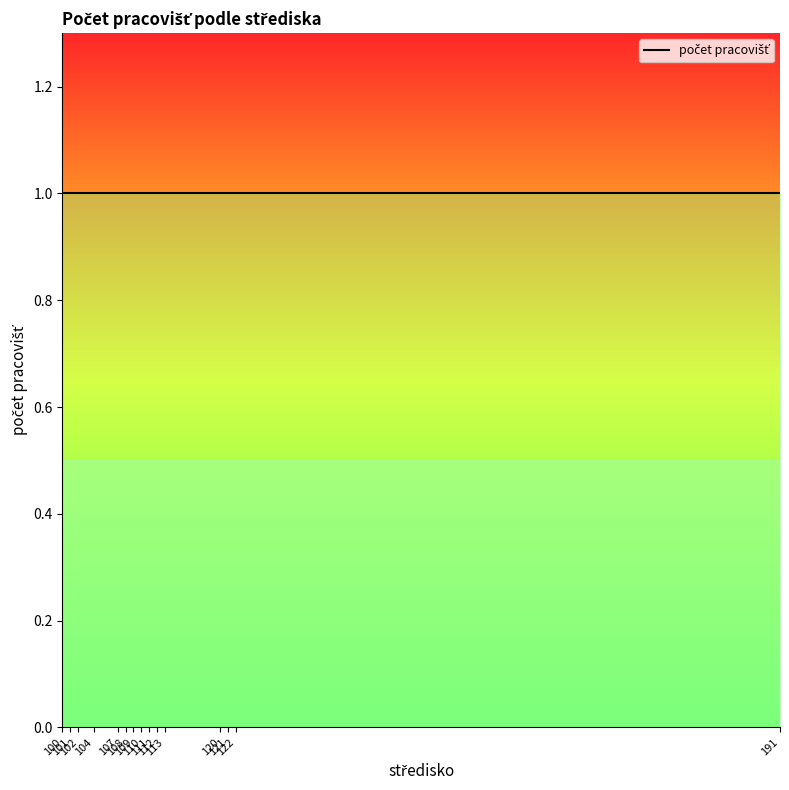

What is the sum of all values?

21